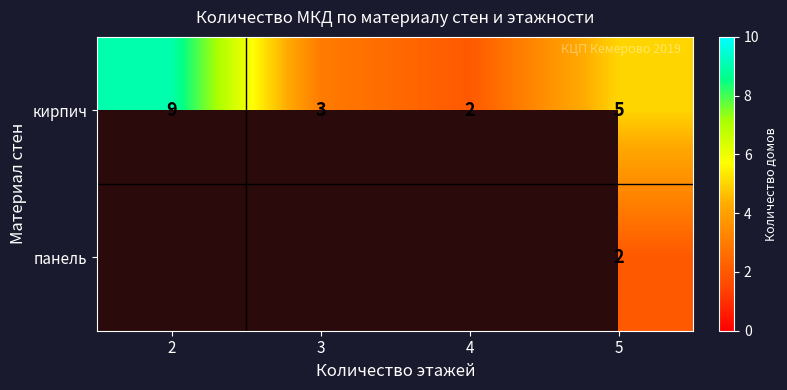

Where is кирпич nearest to the value 5?

5